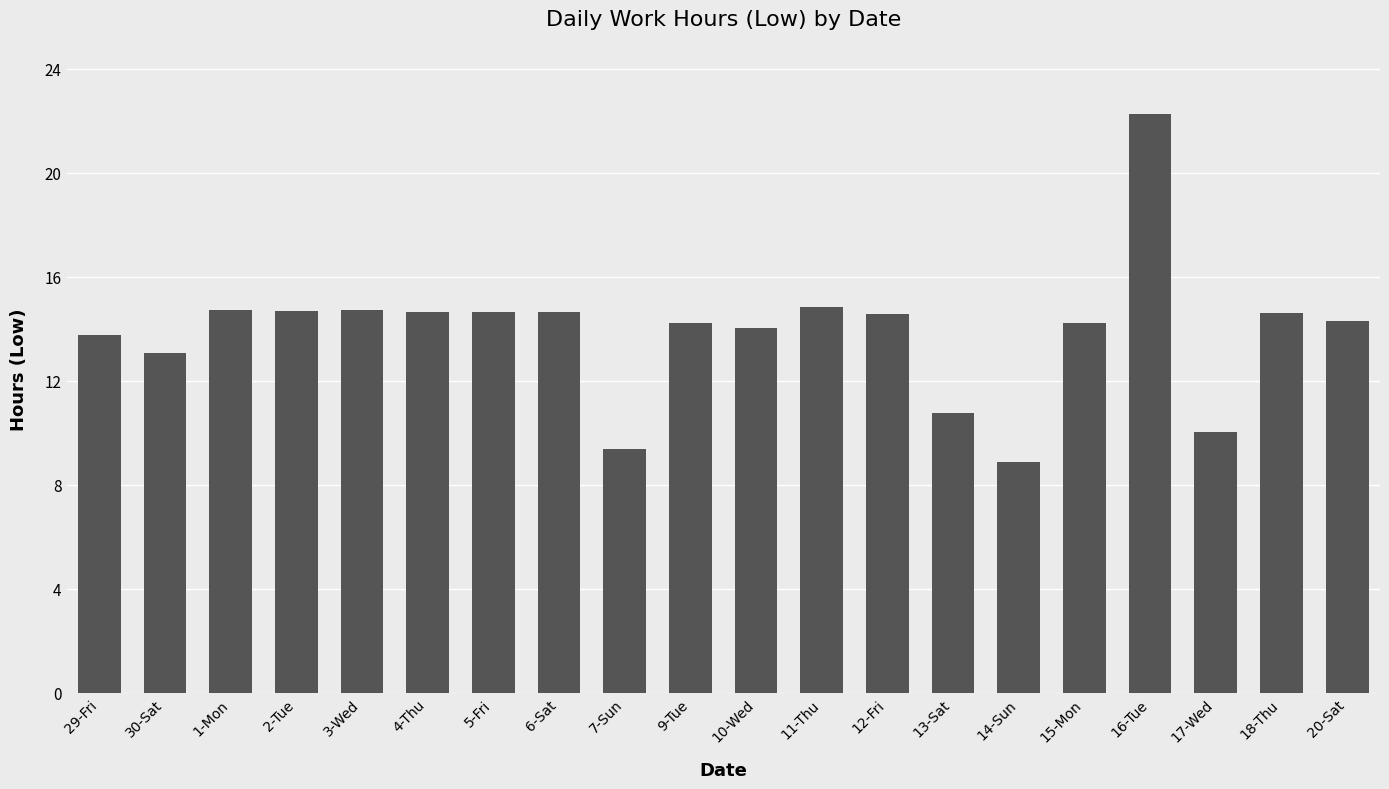

True or false: the data shows 14.0 at 10-Wed.

True